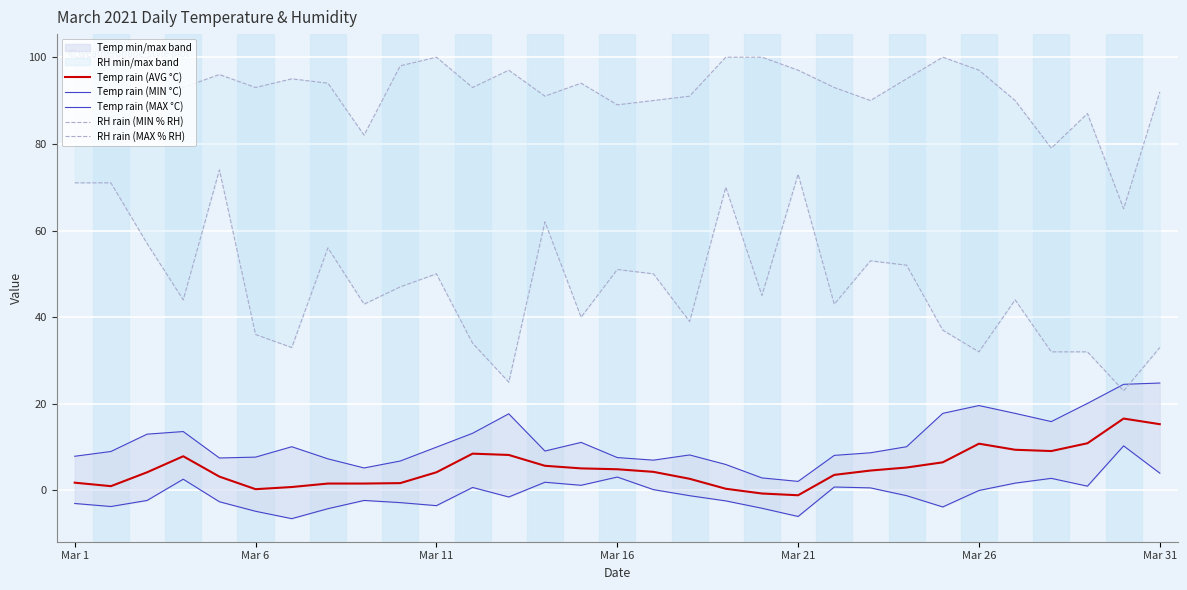

Is it true that Temp rain (MAX °C) equals 9.1 at 13?

True